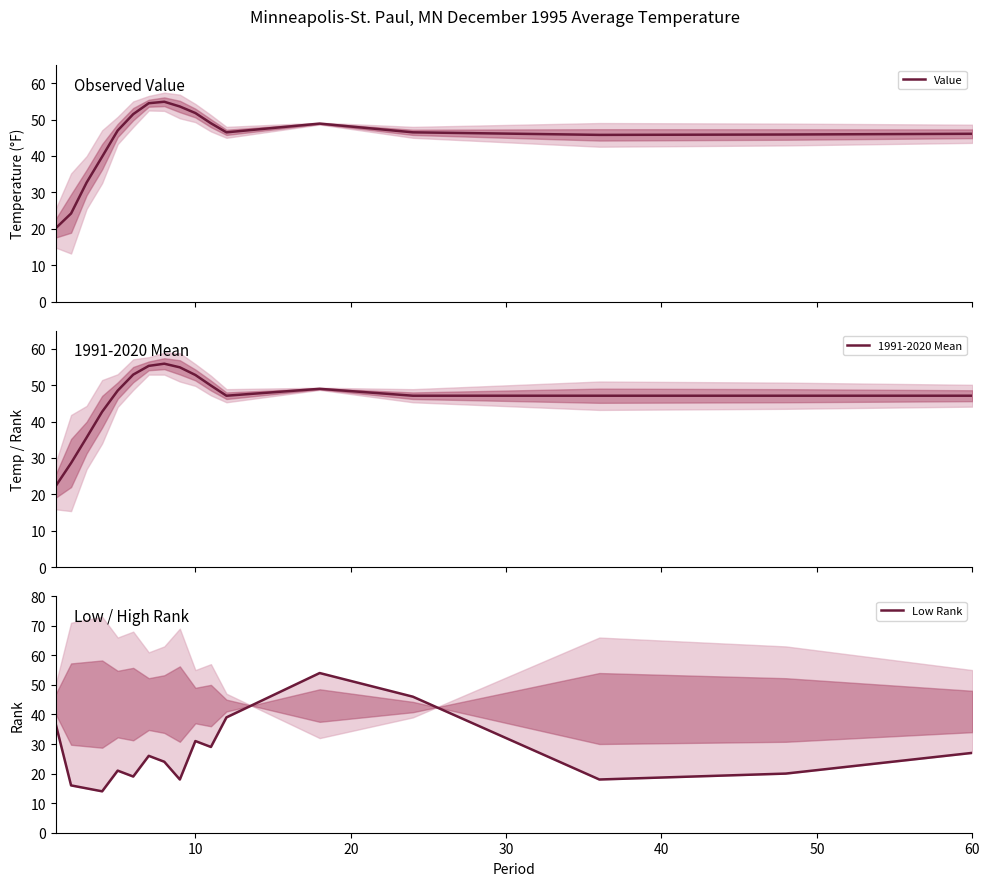

What is the minimum value for Value?

20.1